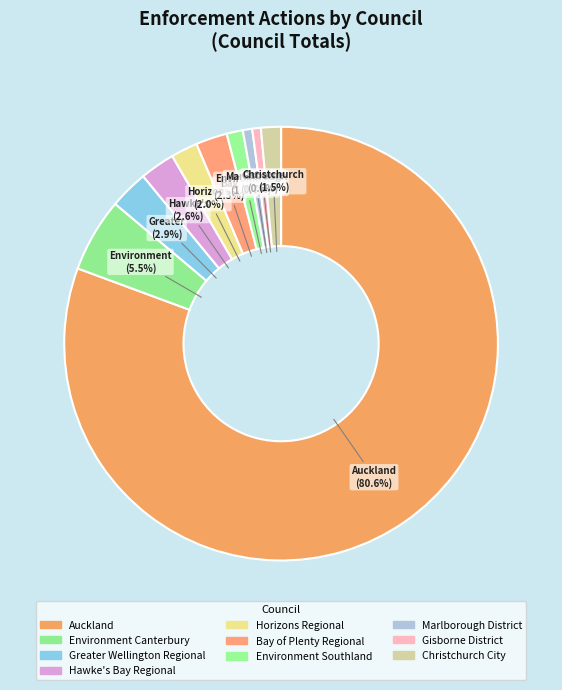

Is there a majority slice in this chart?

Yes